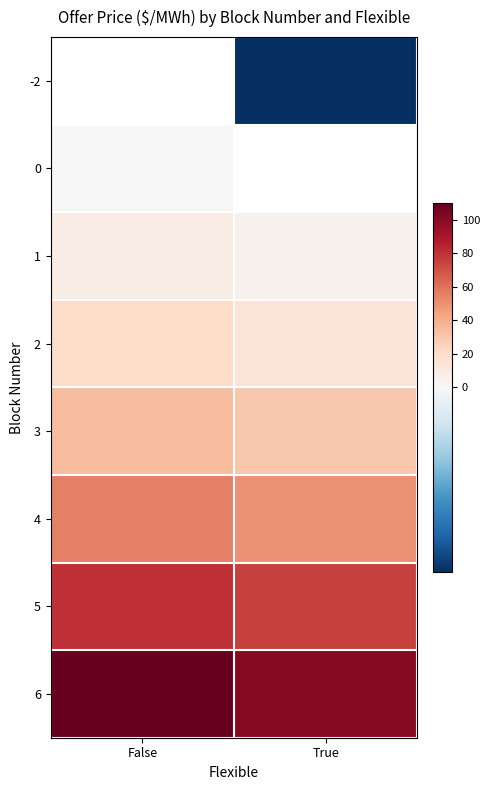

What is the sum of all 5 values?

155.0